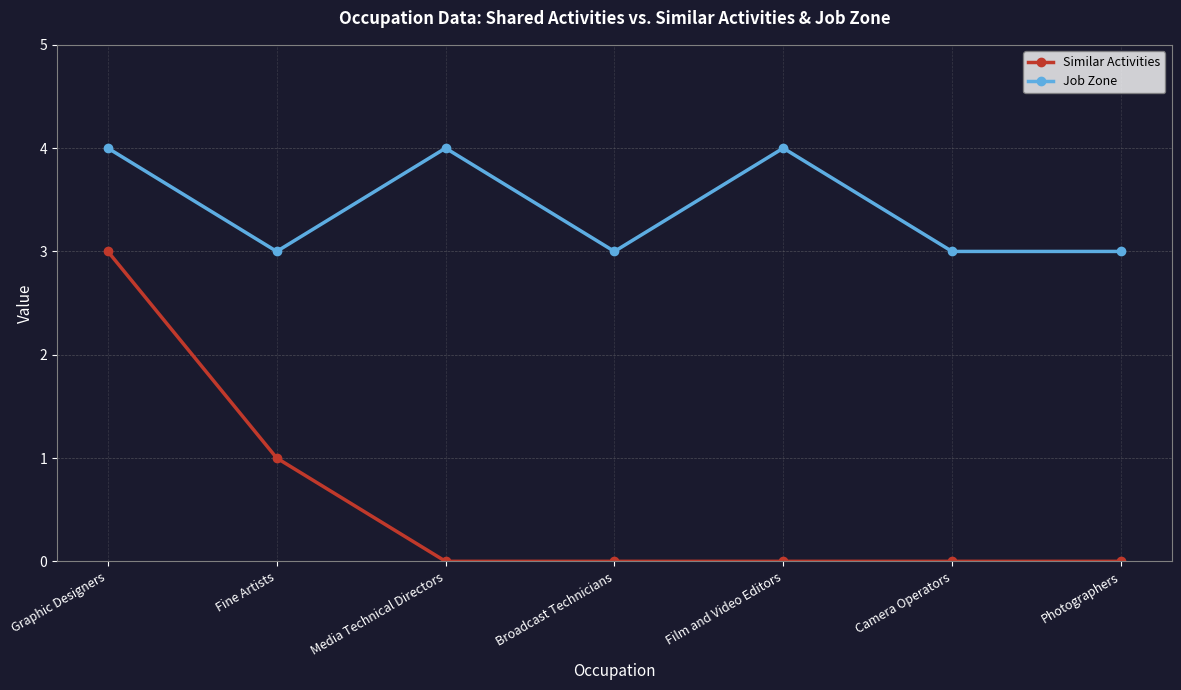

Reading right to left, transcribe all the data shown in this chart.

Similar Activities: Photographers=0	Camera Operators=0	Film and Video Editors=0	Broadcast Technicians=0	Media Technical Directors=0	Fine Artists=1	Graphic Designers=3
Job Zone: Photographers=3	Camera Operators=3	Film and Video Editors=4	Broadcast Technicians=3	Media Technical Directors=4	Fine Artists=3	Graphic Designers=4